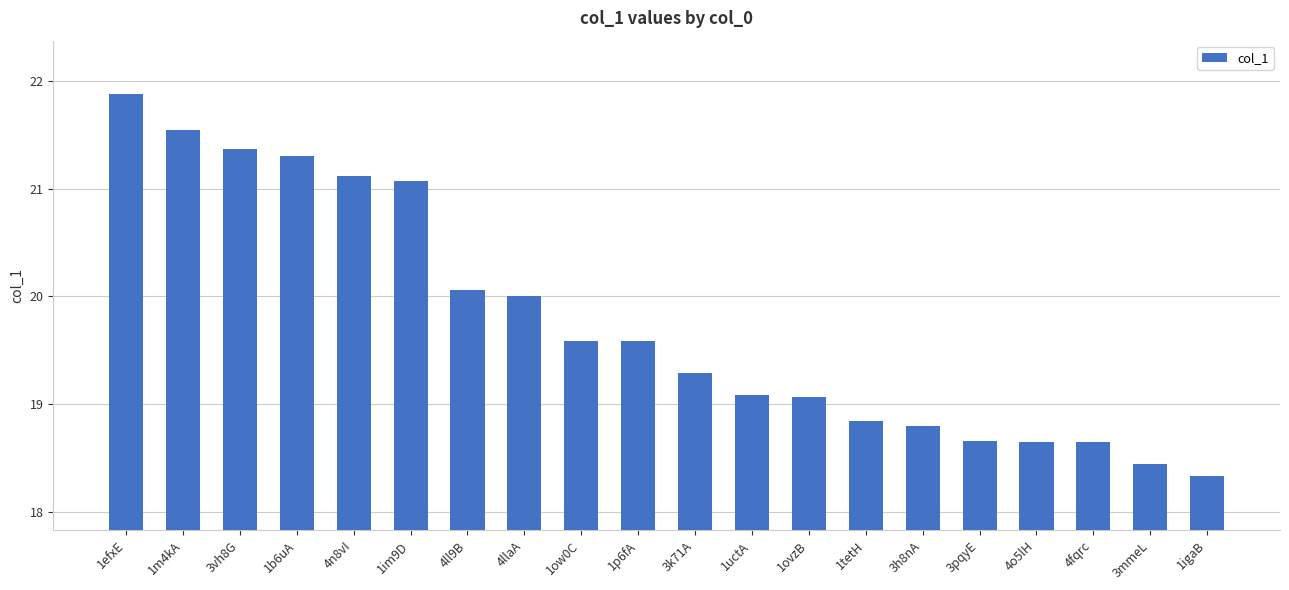

What is the value of the 20th bar from the left?

18.3